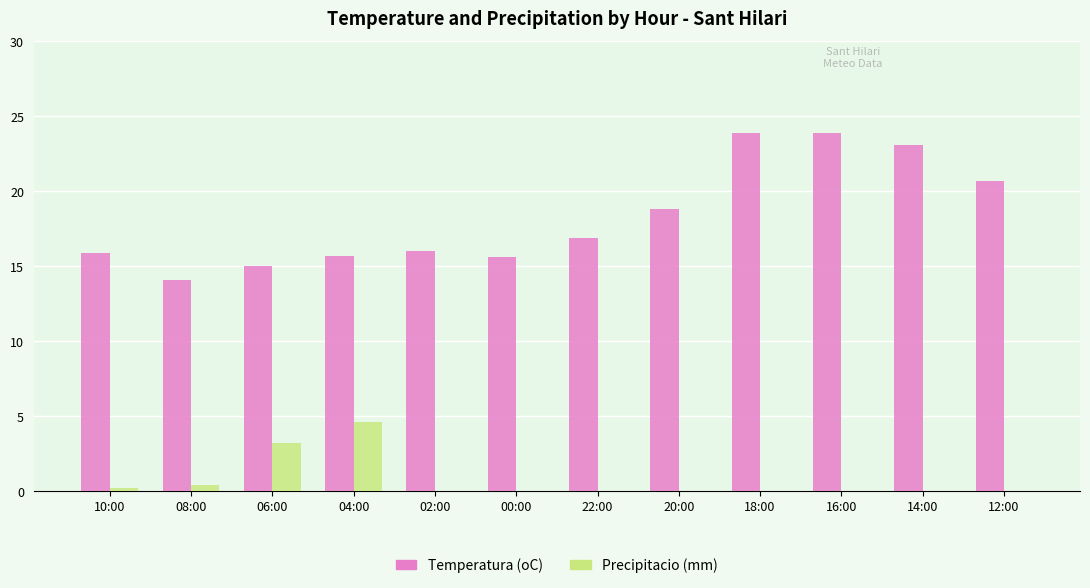

Between 06:00 and 18:00, which series saw the biggest shift?

Temperatura (oC)